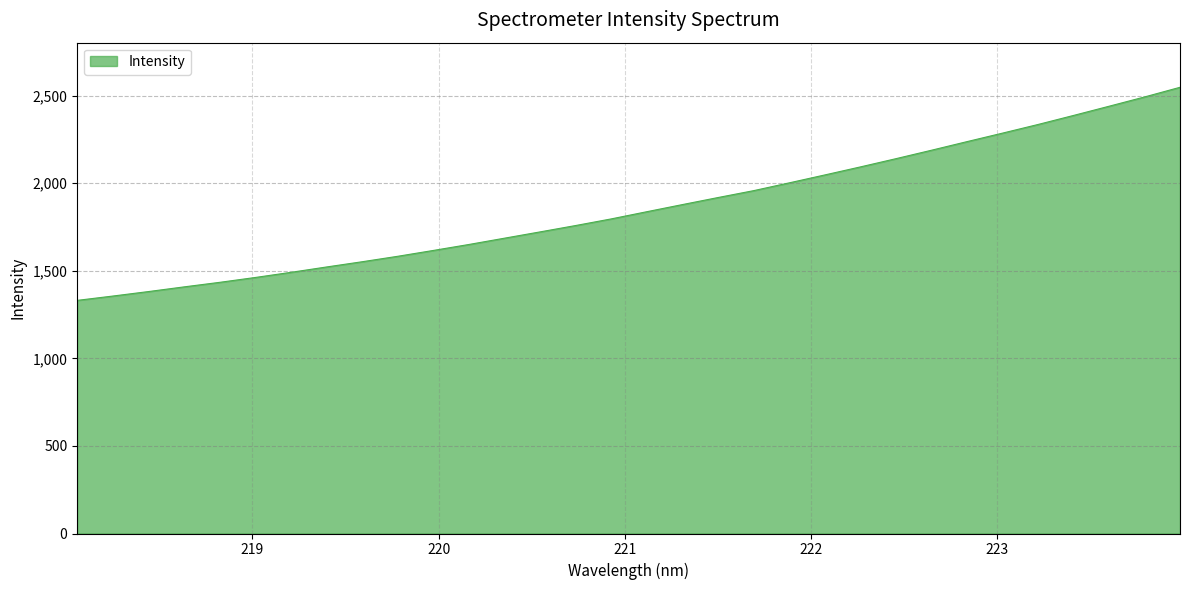

True or false: the data has more than 1 interior local peaks.

False